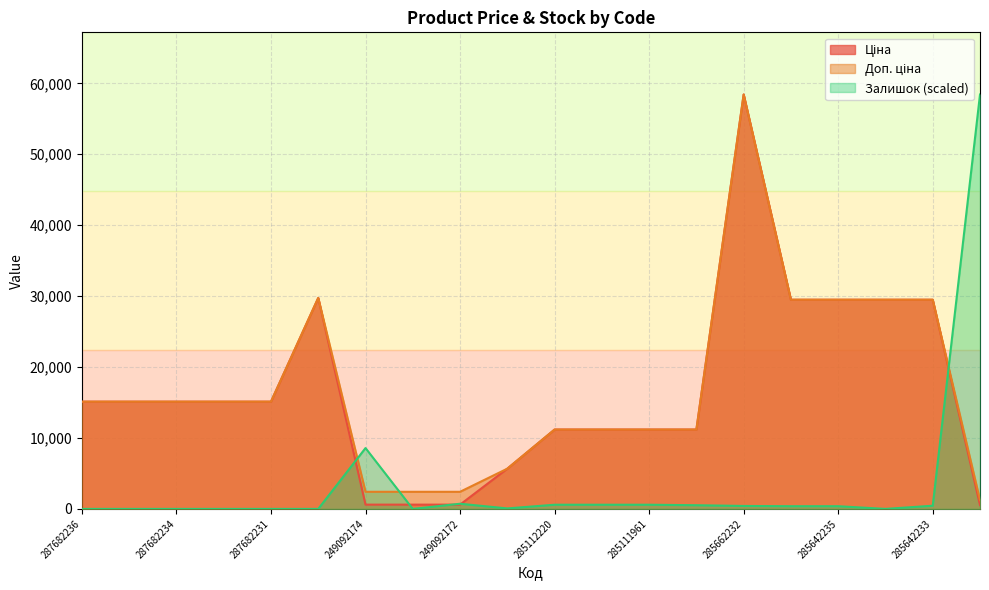

How many data points in Ціна are above 15120?

6